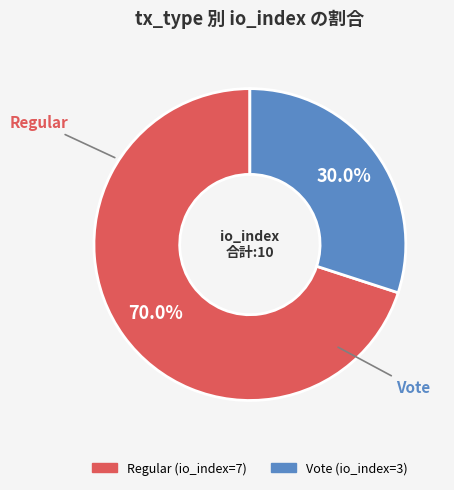

Count the number of slices in the pie.

2